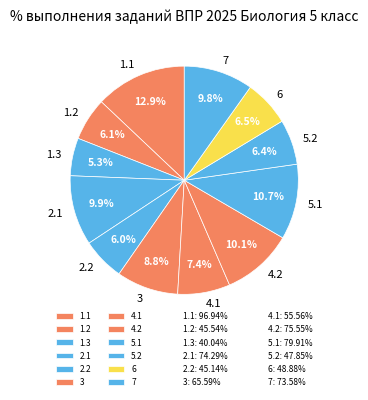

Between 6 and 4.1, which is larger?

4.1